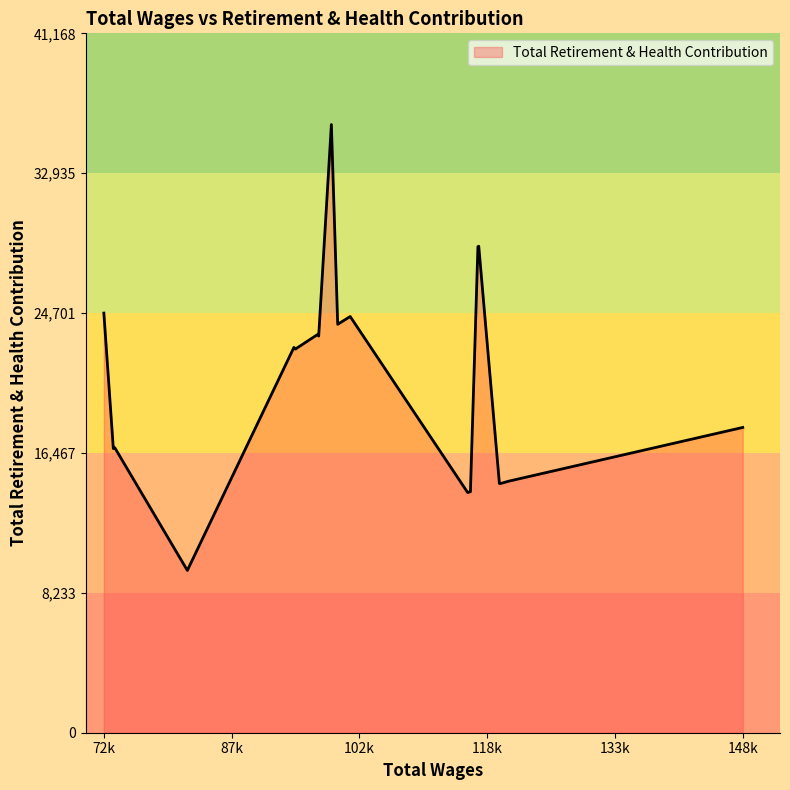

How many values are below 22582?

10